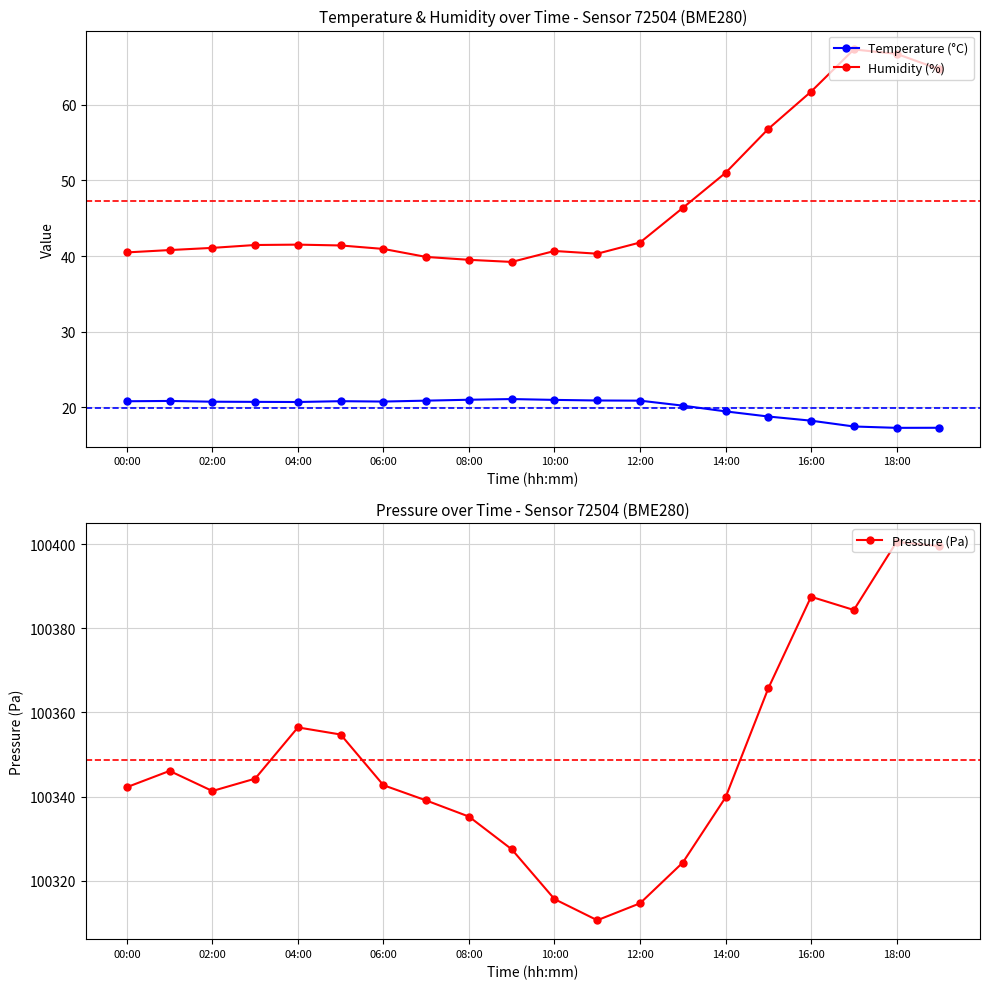

What is the maximum value for Humidity (%)?

67.3